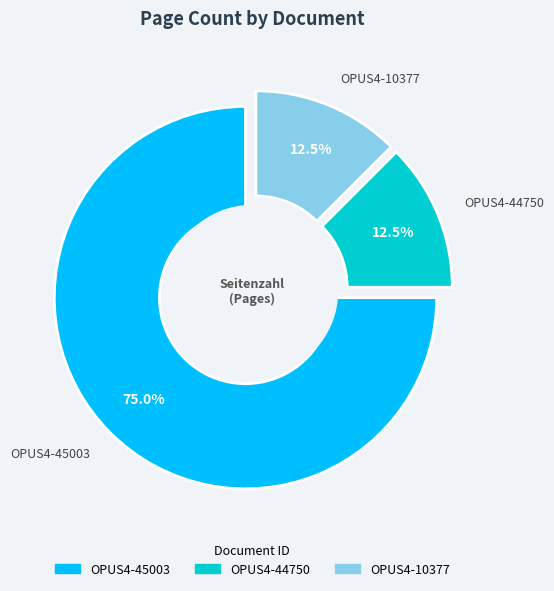

True or false: OPUS4-45003 accounts for 67% of the total.

False